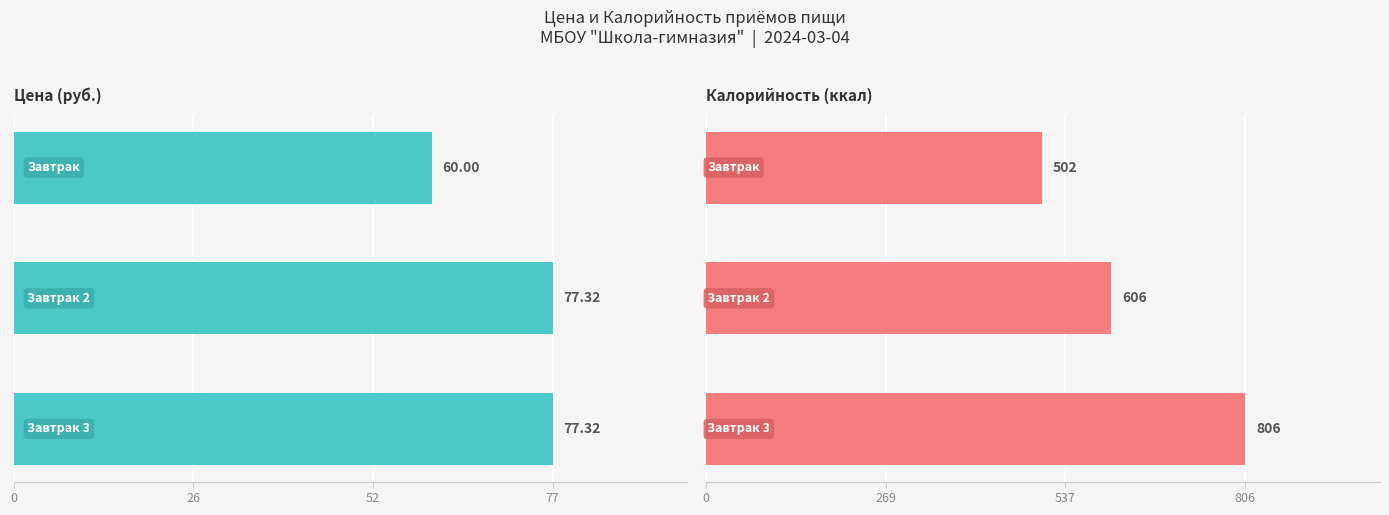

Which has a higher value, 52 or 26?

52